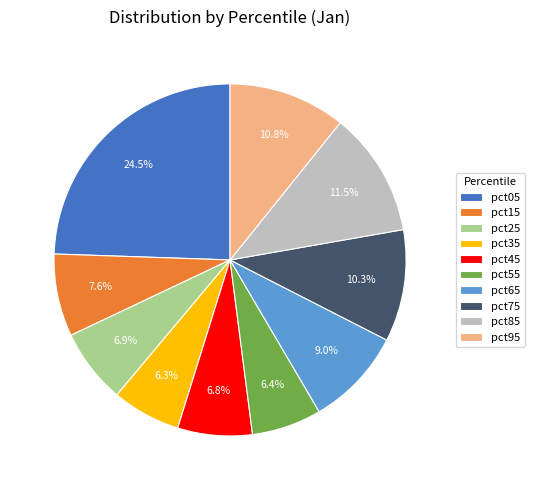

Combined, what portion of the pie is pct15 and pct75?

17.9%